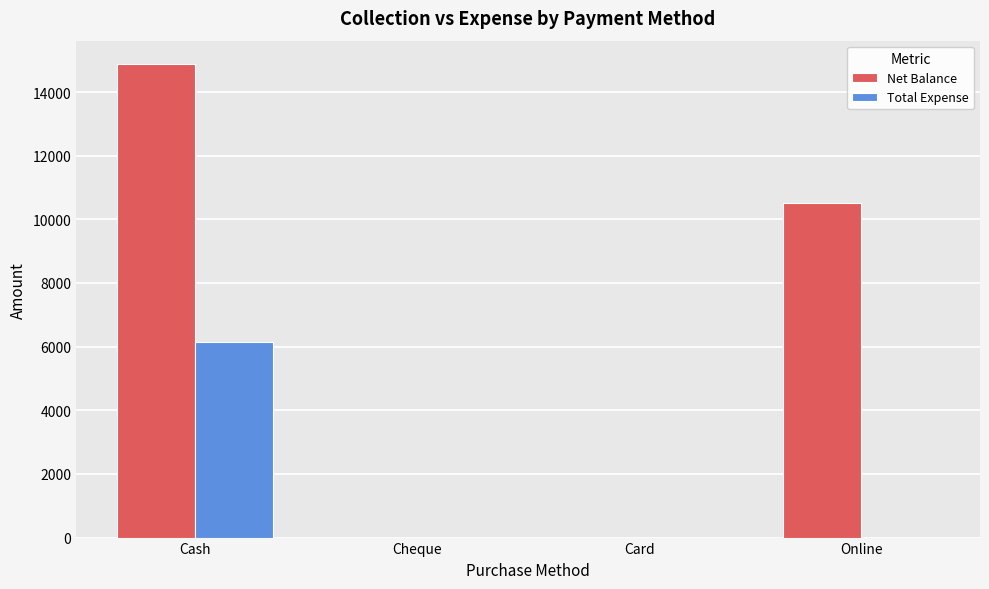

Which series has the widest spread of values?

Net Balance